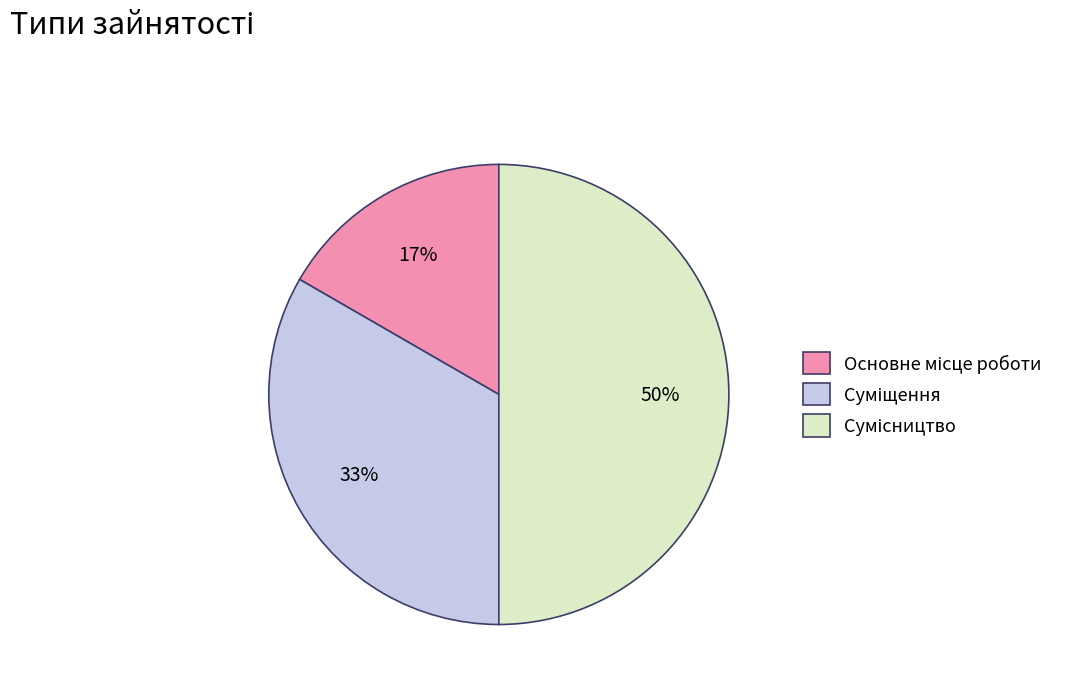

To the nearest percent, what is the difference between the largest and smallest slice percentages?

33%